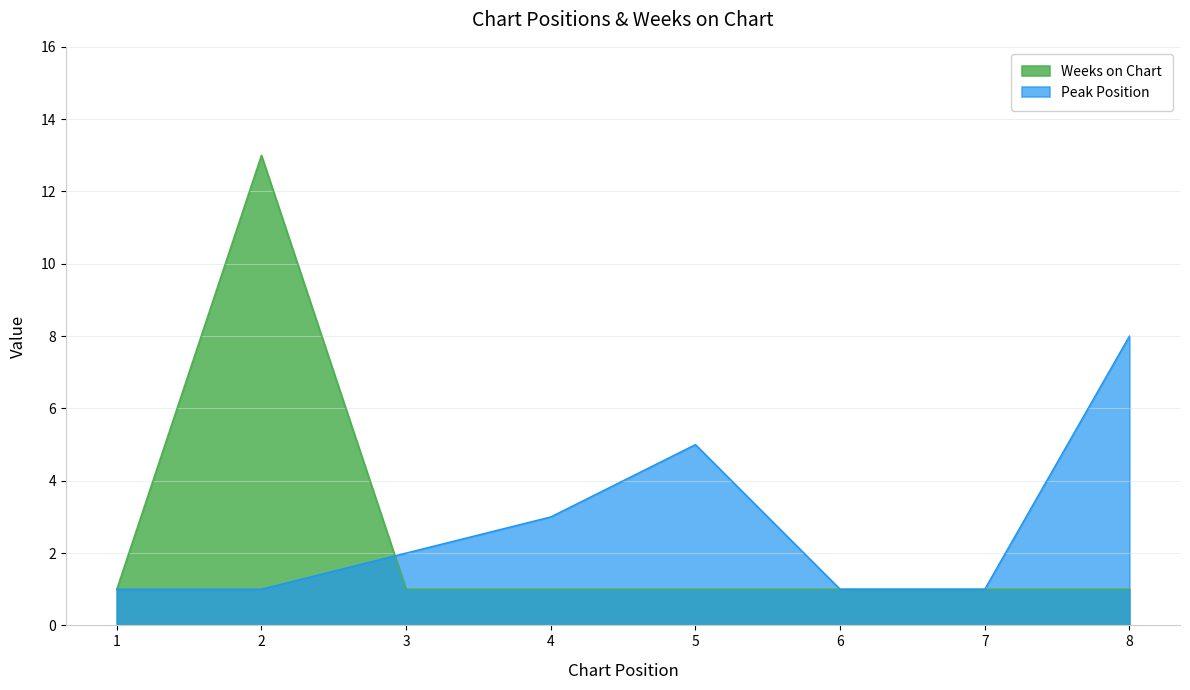

Reading right to left, extract all data points from this chart.

Peak Position: 8=8	7=1	6=1	5=5	4=3	3=2	2=1	1=1
Weeks on Chart: 8=1	7=1	6=1	5=1	4=1	3=1	2=13	1=1